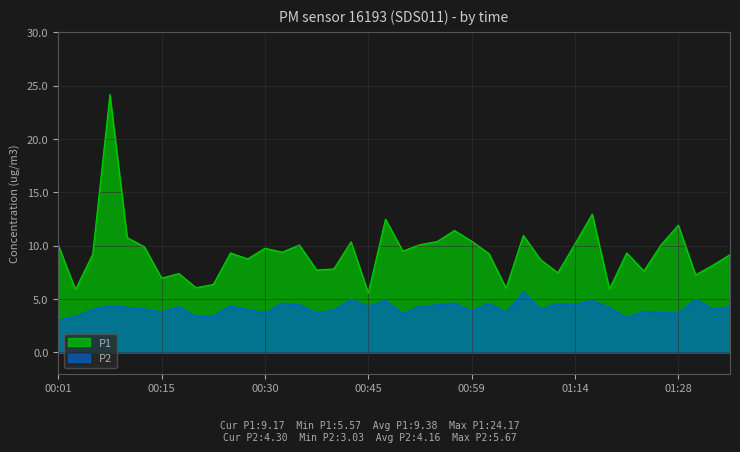

Between 00:01 and 00:42, which is larger?

00:42